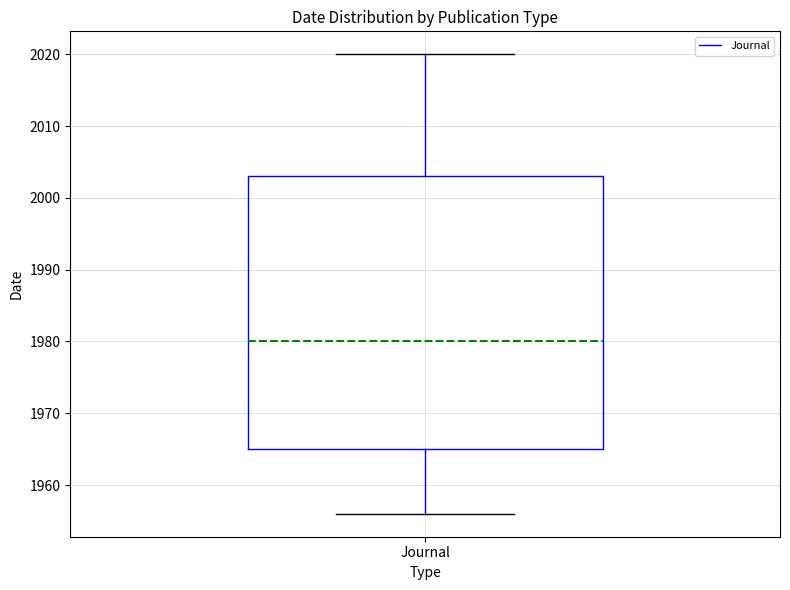

Transcribe this box plot: give where the median line is, the range the box spans, and where the two whiskers end, as read against the y-axis. The values are not printed on the chart, so give them approximately, as read against the axis.

median 1980, box 1965 to 2003, whiskers 1956 to 2020